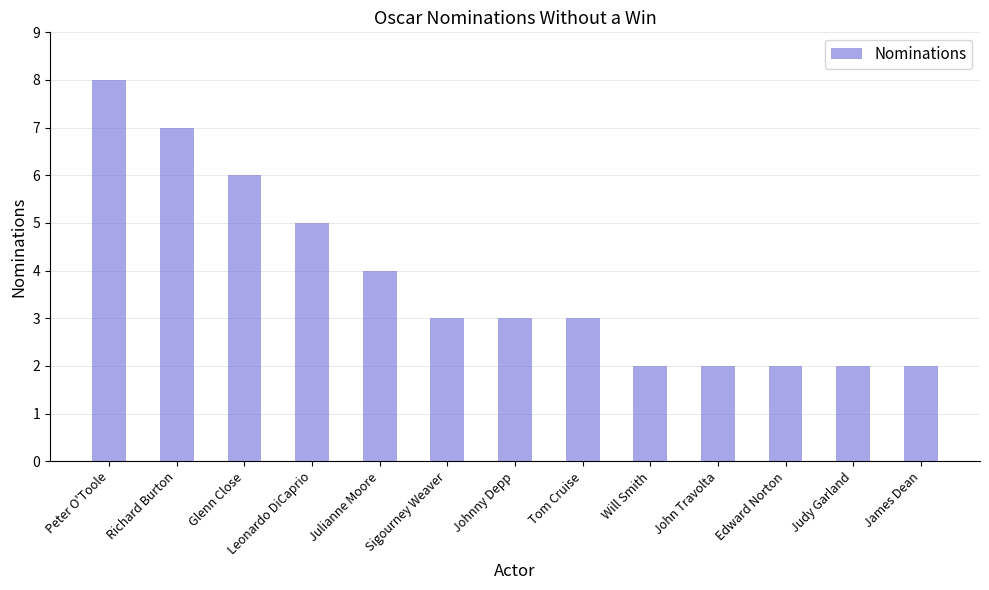

Approximately how many times larger is the value at James Dean compared to Glenn Close?

0.3